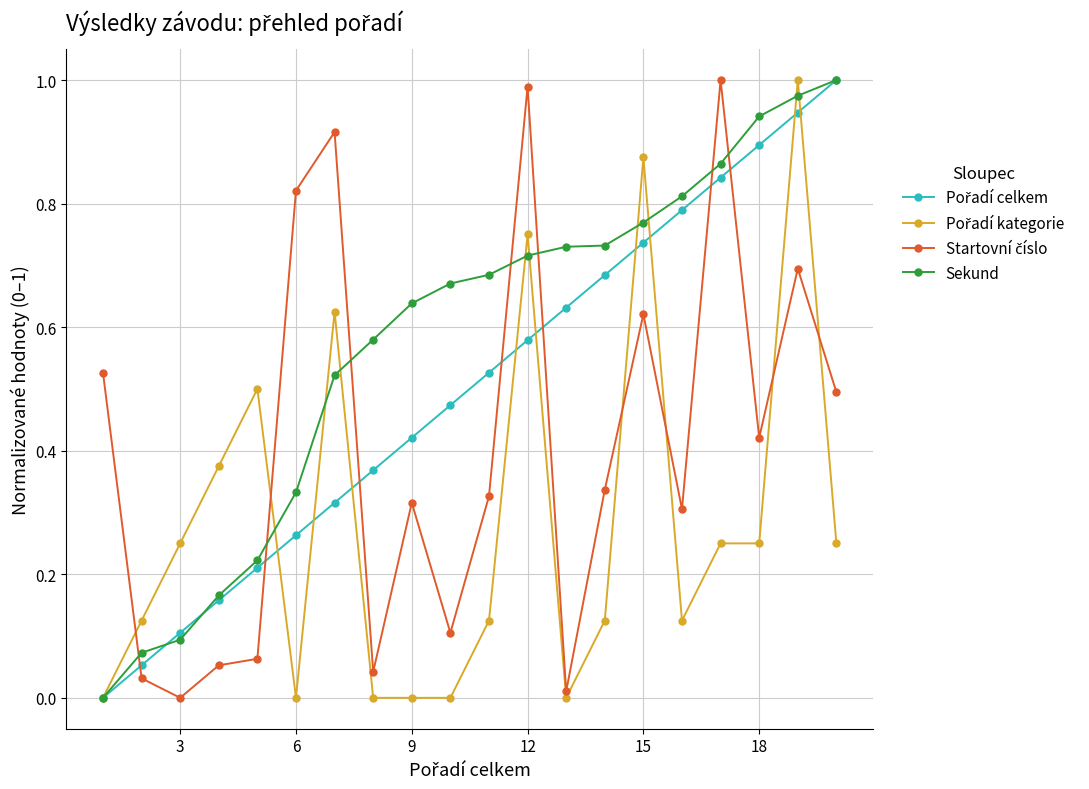

Which series has the largest total across all categories?

Sekund